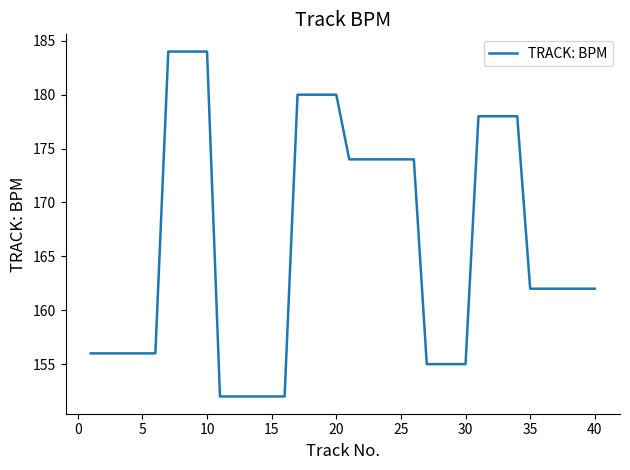

What is the difference between the maximum and minimum values?

32